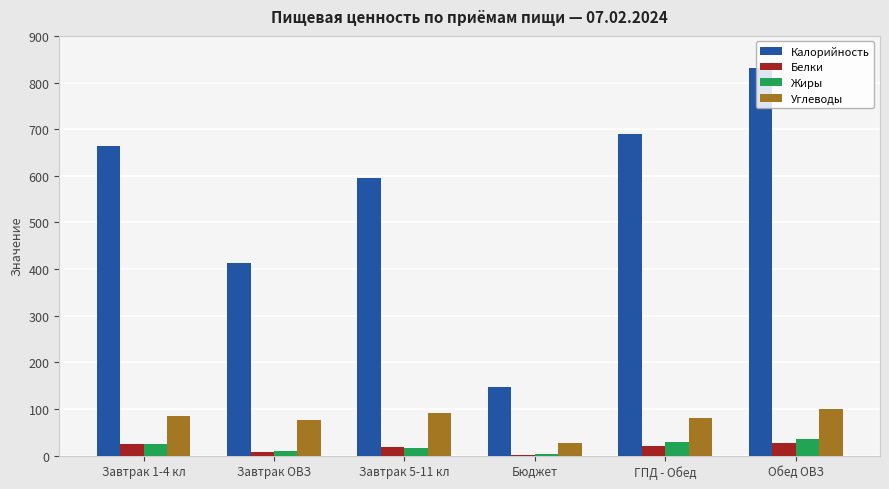

Which category has the highest value across all series?

Обед ОВЗ